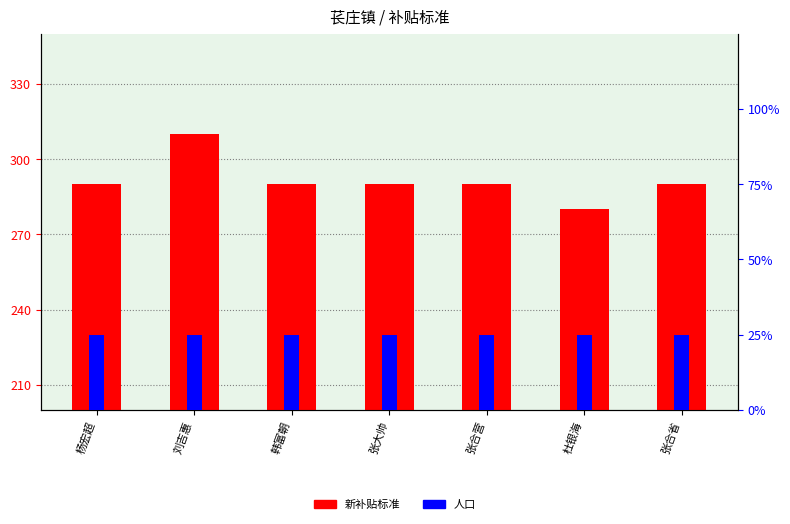

What is the approximate value of 人口 at 张合营?

1